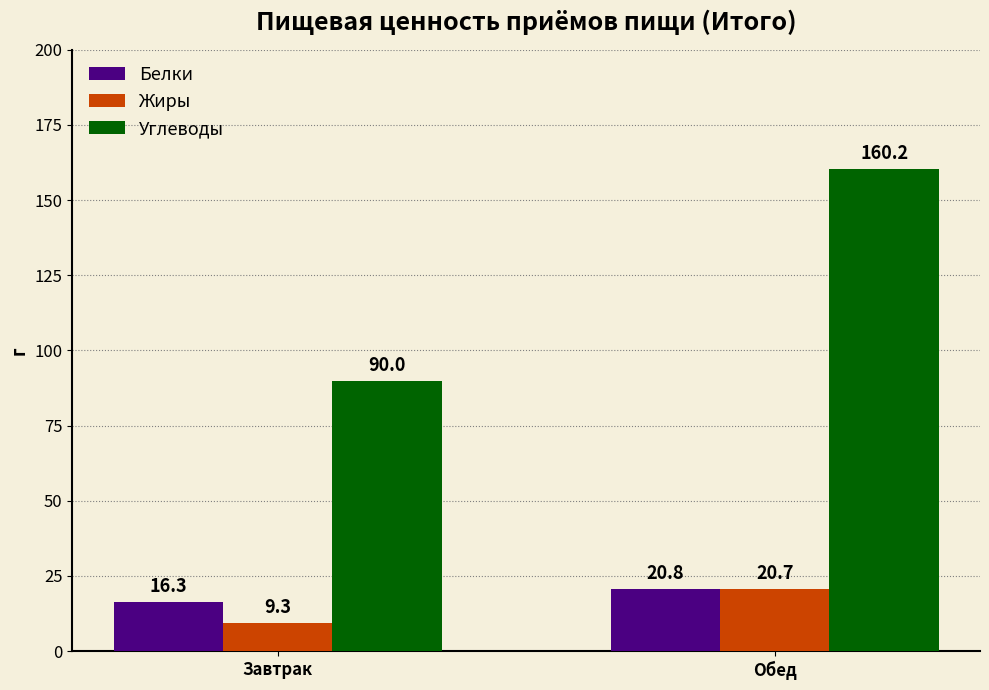

The Белки series shows 20.8 at Обед. True or false?

True